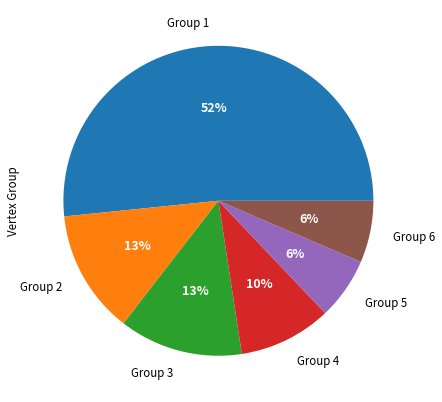

How many segments does this pie chart have?

6